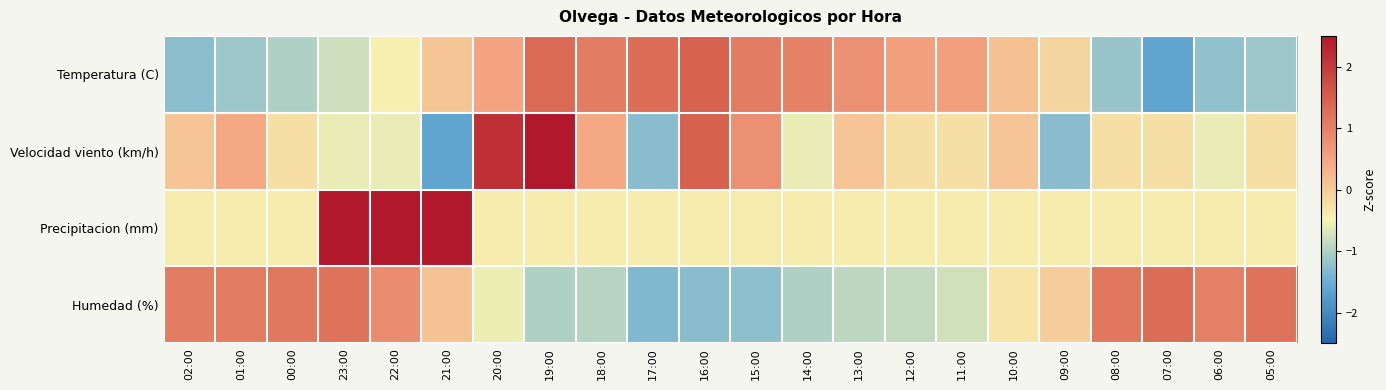

What is the maximum value shown in the chart?

2.5